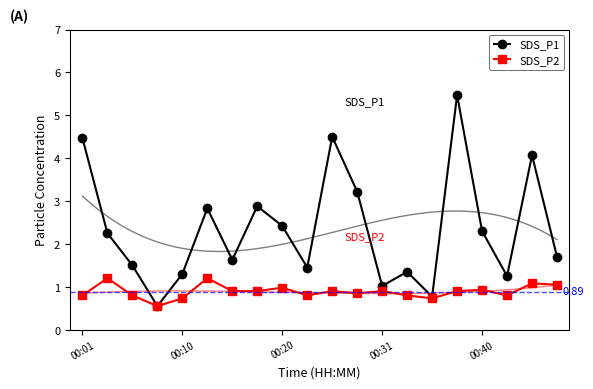

What is the difference between the SDS_P2 values at 00:01 and 15?

0.1